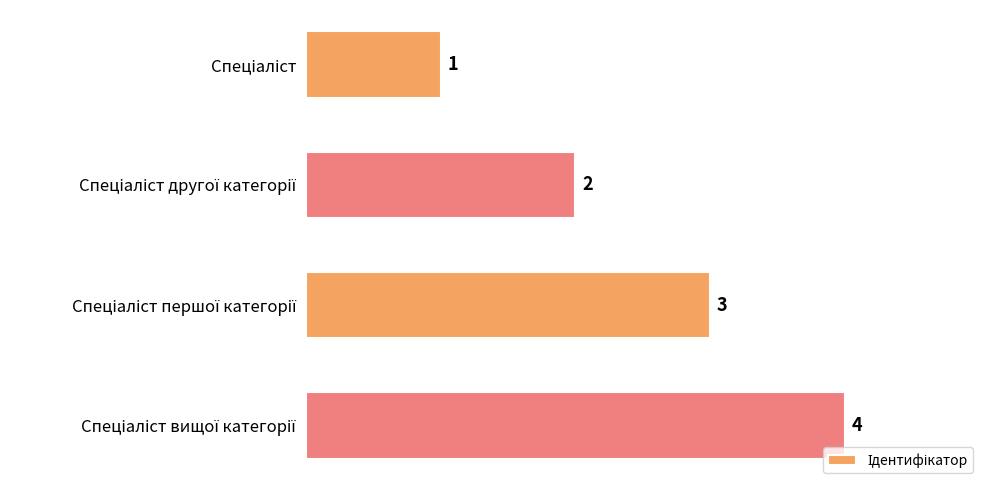

What is the value of the 3rd bar from the top?

3